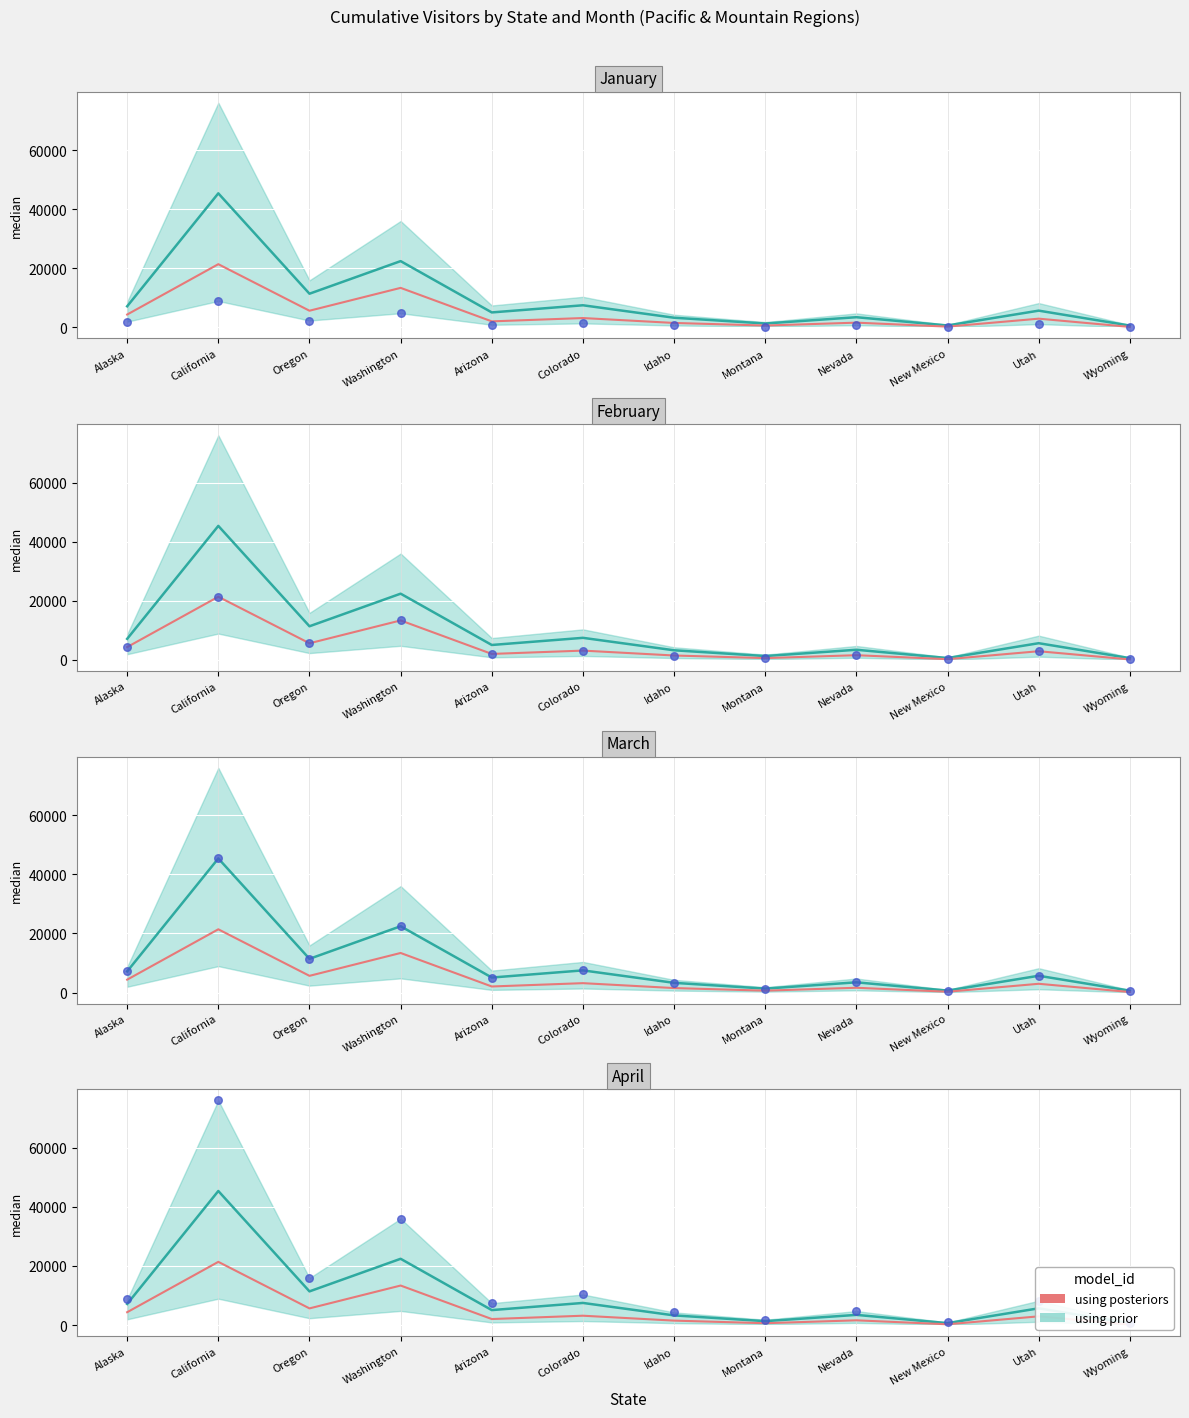

What is the change in value from California to Arizona?

-19352.0